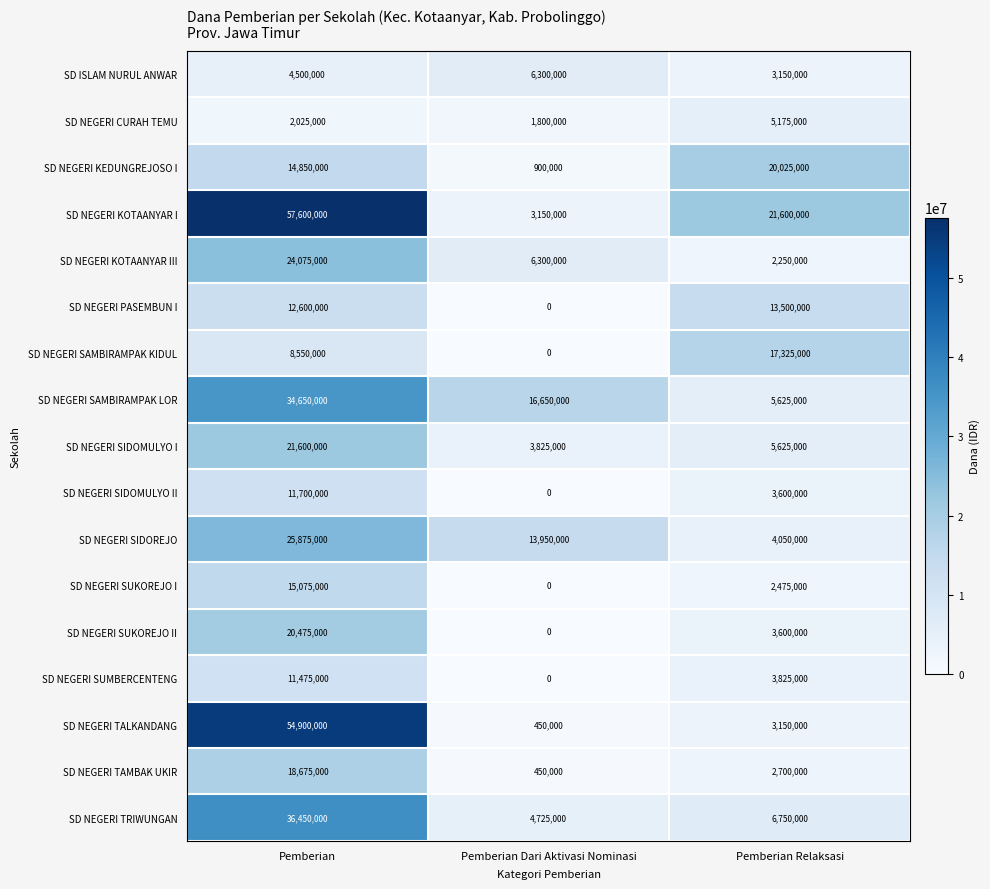

Is it true that SD NEGERI KOTAANYAR III equals 24075000 at Pemberian?

True